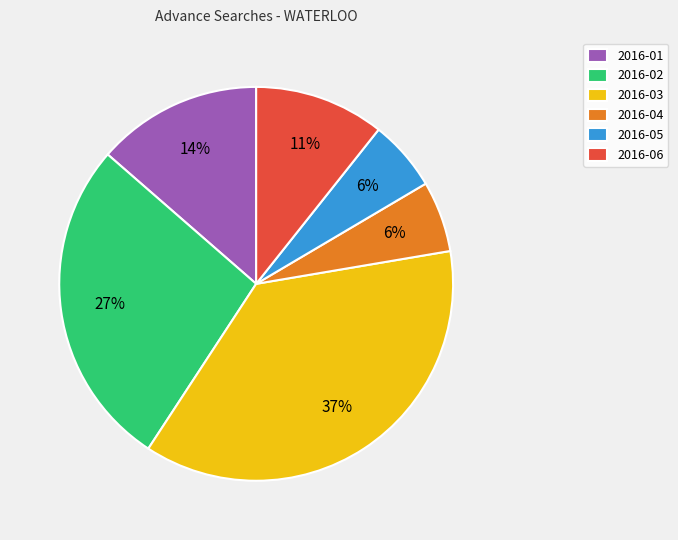

Which category has the biggest portion of the pie?

2016-03